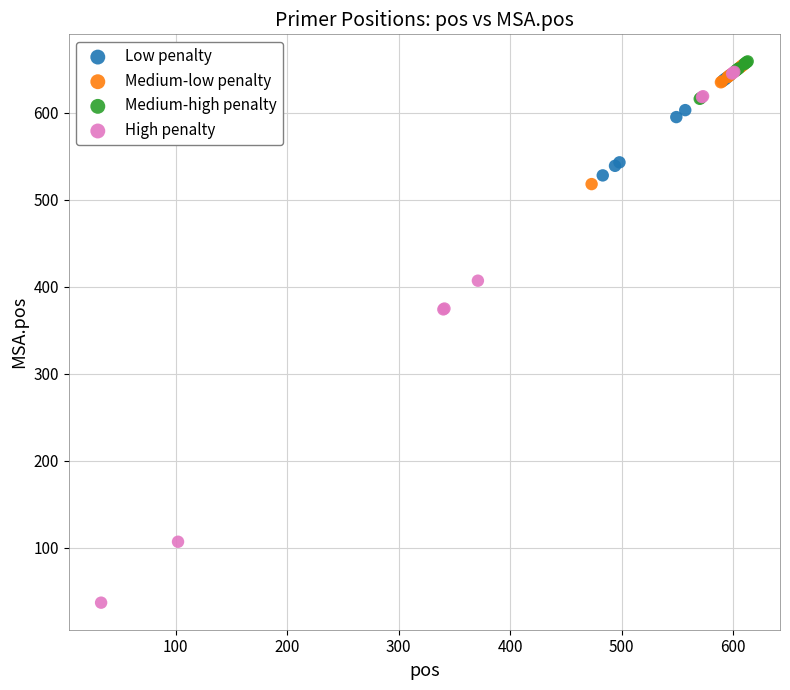

Which series contains the lowest Y value?

High penalty